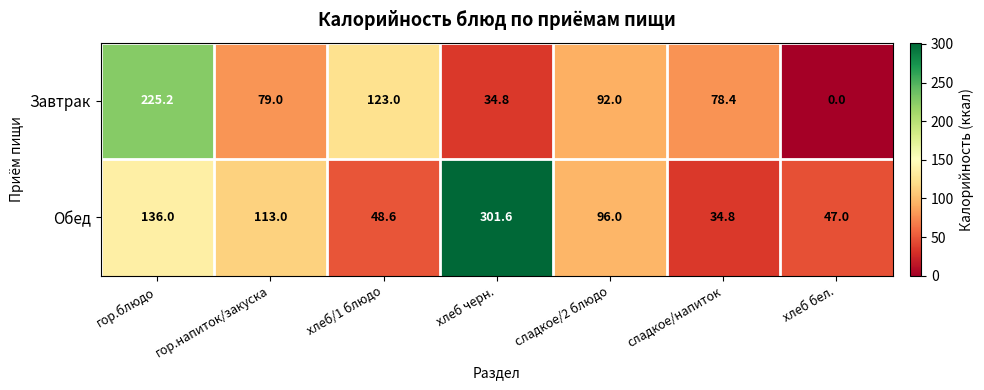

List the labels in order of Обед value, largest first.

хлеб черн., гор.блюдо, гор.напиток/закуска, сладкое/2 блюдо, хлеб/1 блюдо, хлеб бел., сладкое/напиток